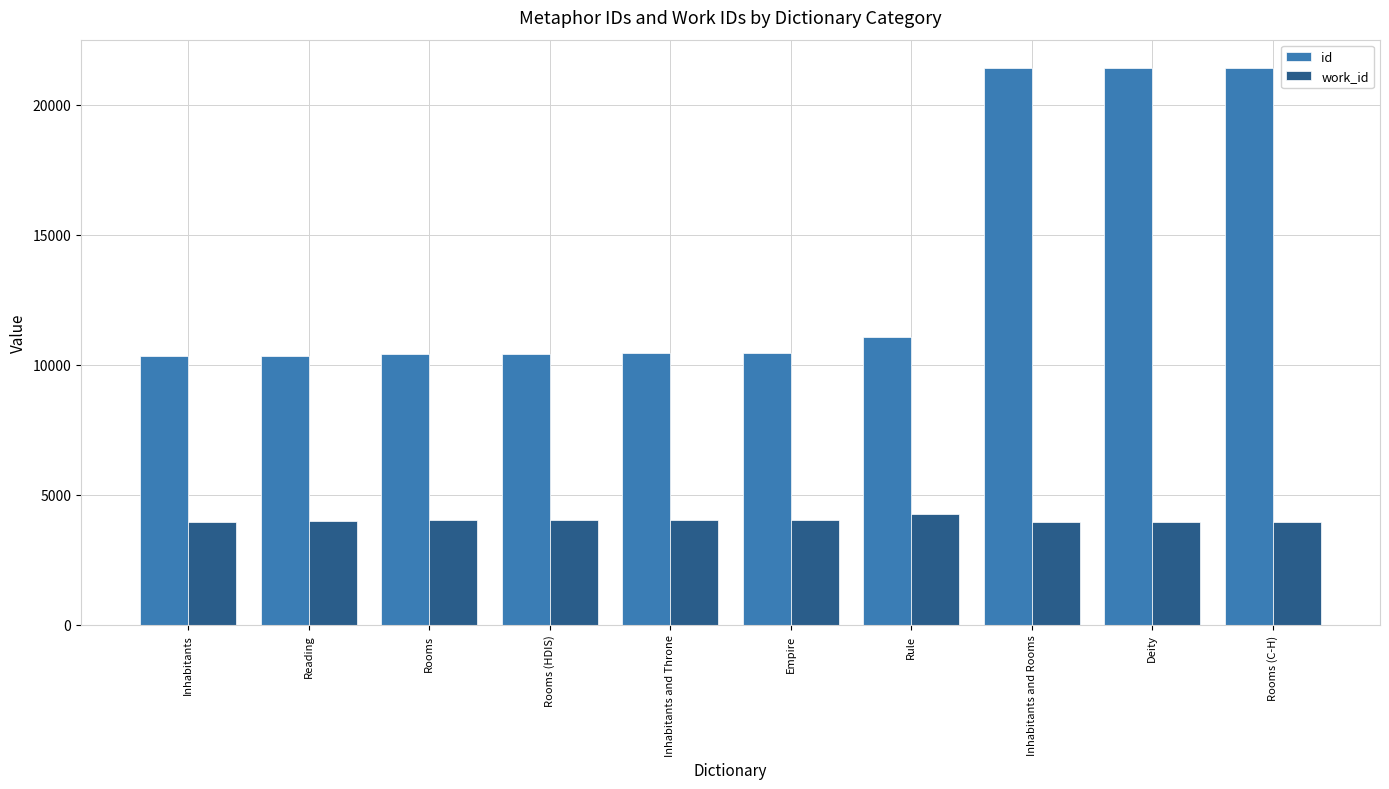

The id series shows 14656 at Rooms (HDIS). True or false?

False